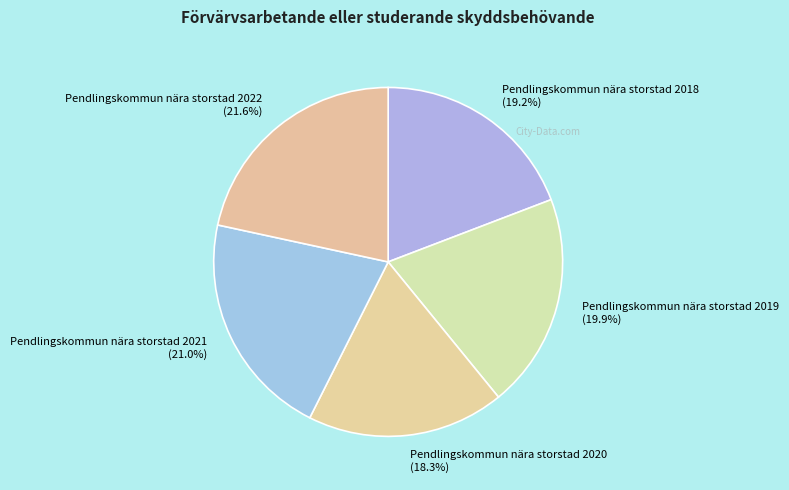

How many segments does this pie chart have?

5